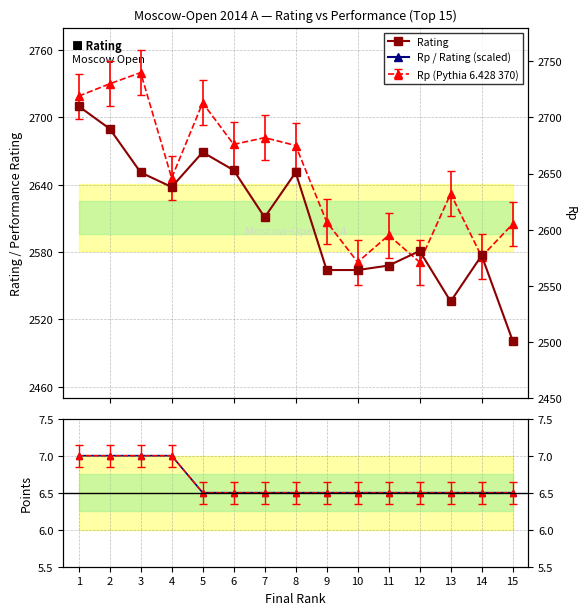

At which label does Rating first exceed 2611?

1